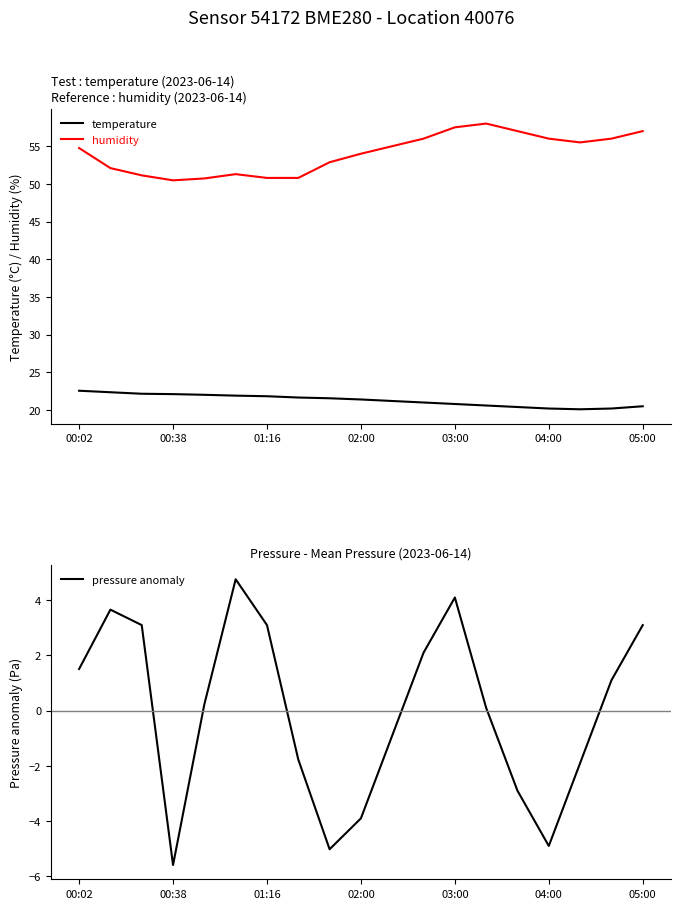

What are all the series names shown in the legend?

temperature, humidity, pressure anomaly